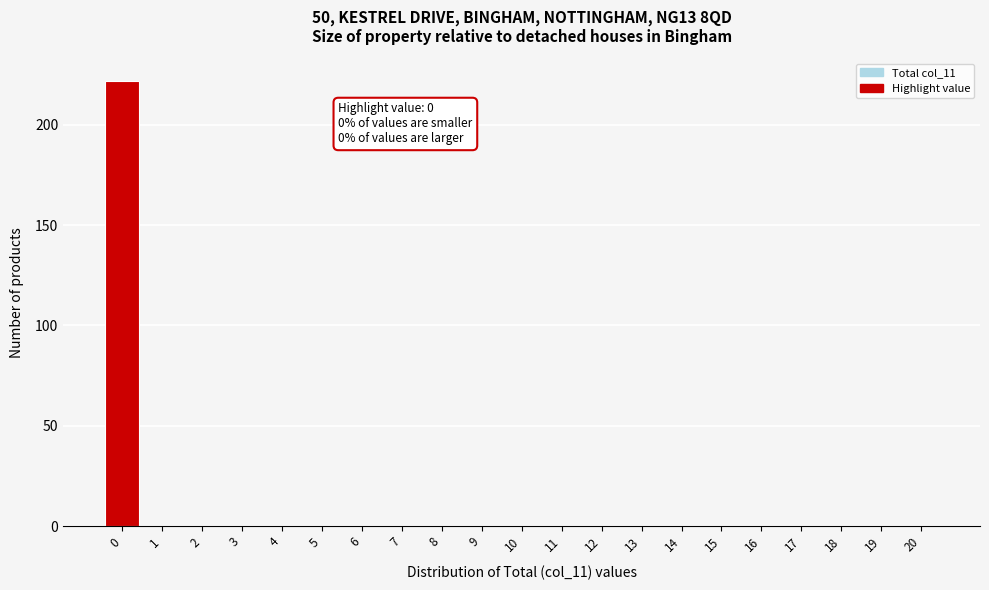

Reading left to right, what are all the values shown in this chart?

0=222	1=0	2=0	3=0	4=0	5=0	6=0	7=0	8=0	9=0	10=0	11=0	12=0	13=0	14=0	15=0	16=0	17=0	18=0	19=0	20=0